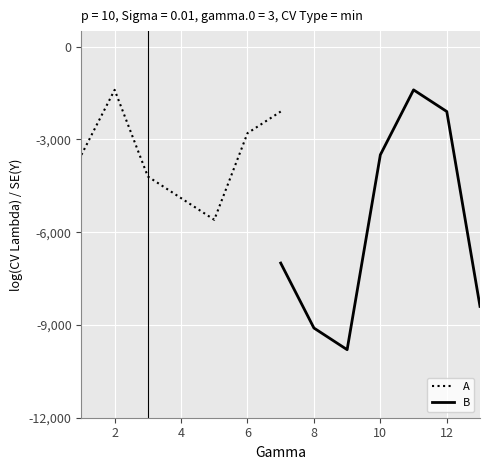

The A series shows -1046 at 0. True or false?

False